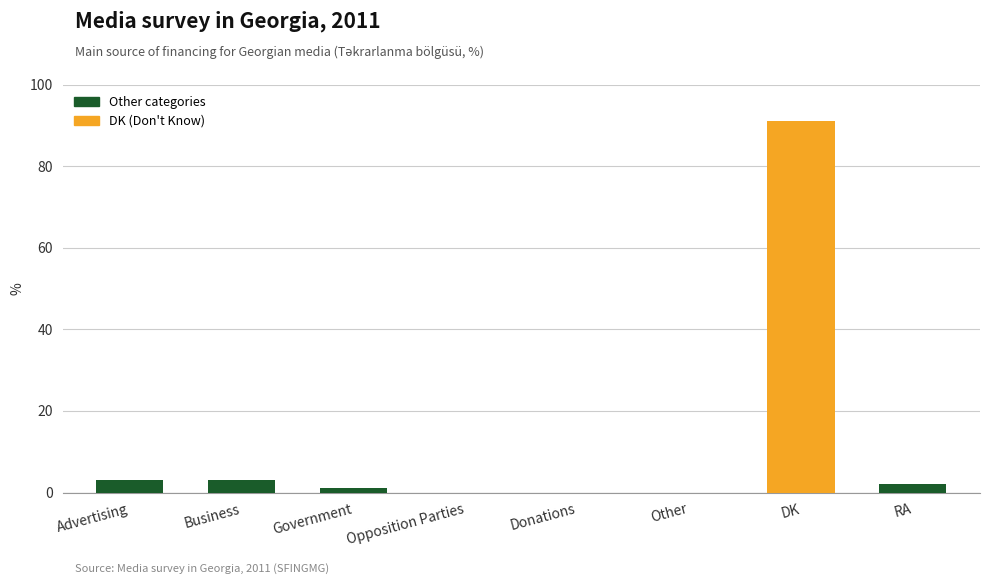

Reading left to right, list all the values displayed in this chart.

3	3	1	0	0	0	91	2